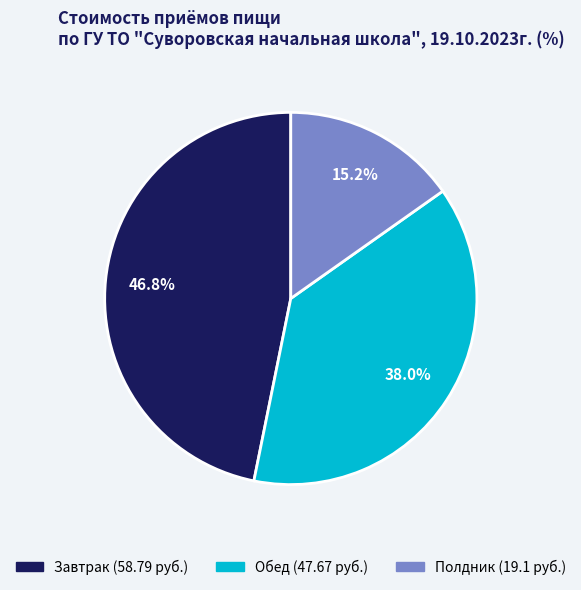

What is the largest slice in the pie chart?

Завтрак